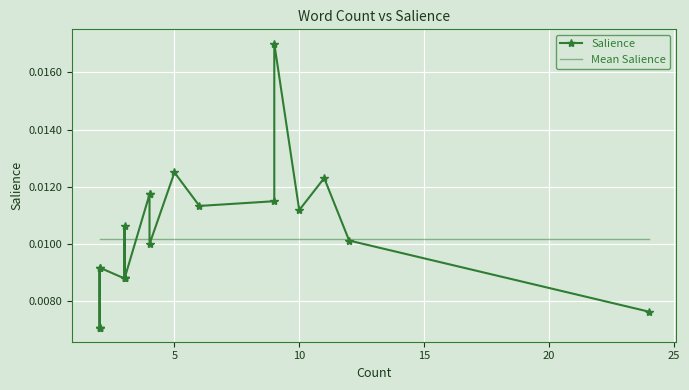

What are all the series names shown in the legend?

Salience, Mean Salience